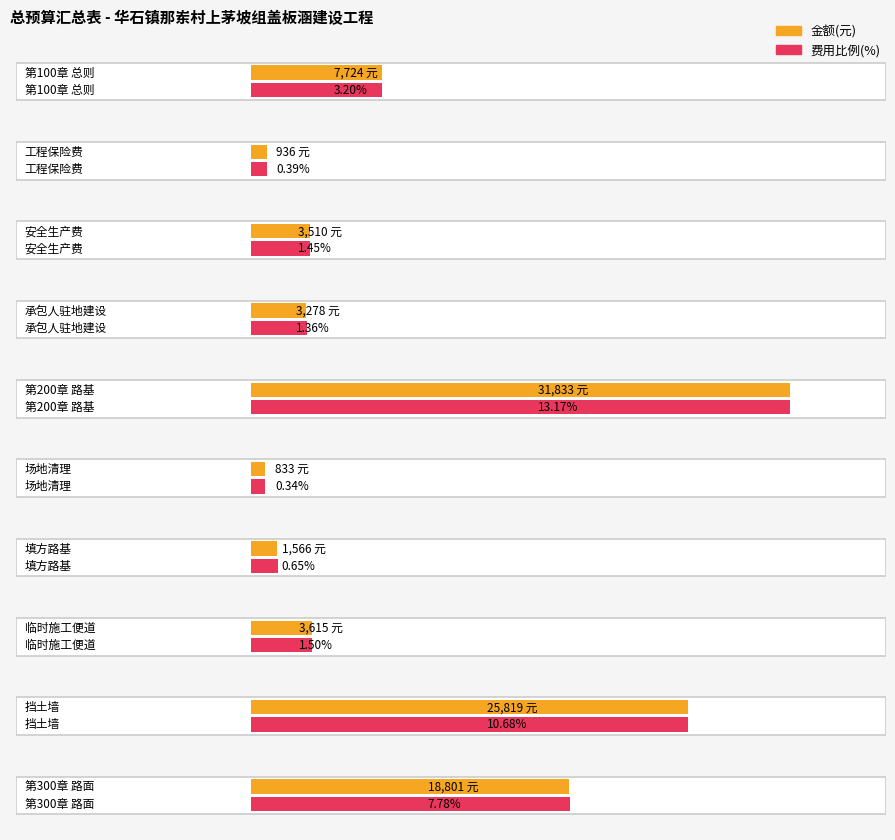

What is the value of the 金额(元) bar at the 10th from the left?

18801.0